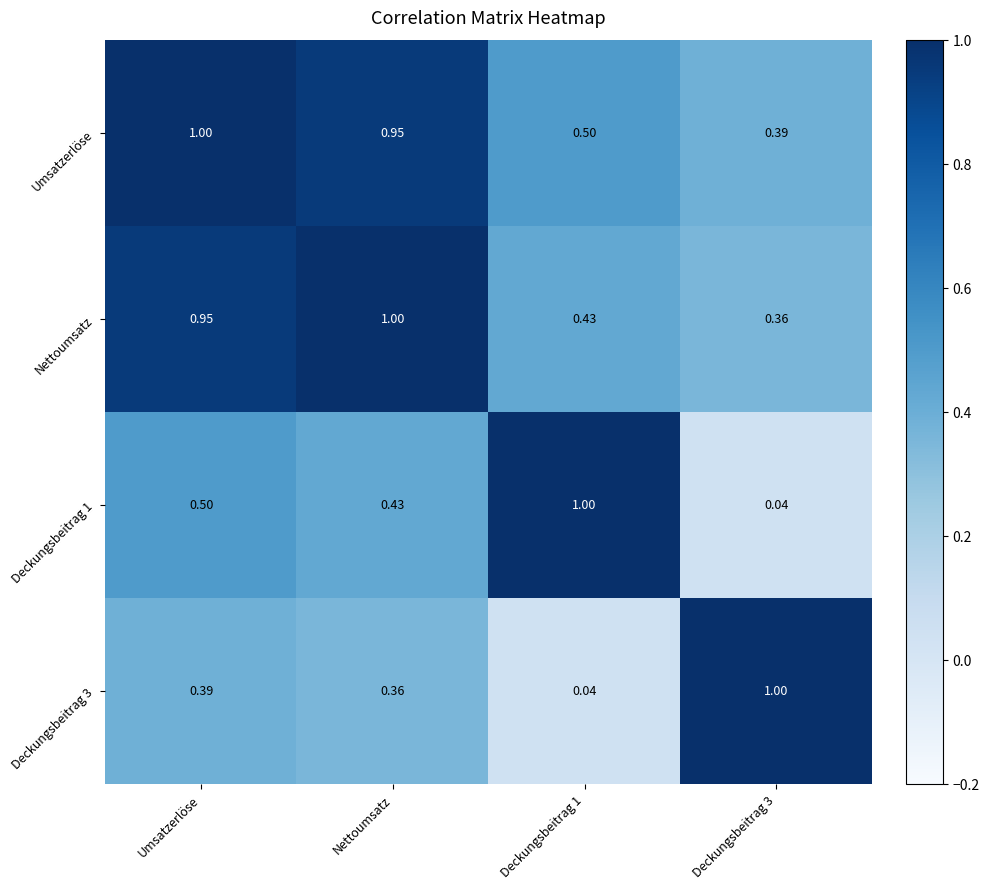

What is the total value across all series at Deckungsbeitrag 1?

2.0